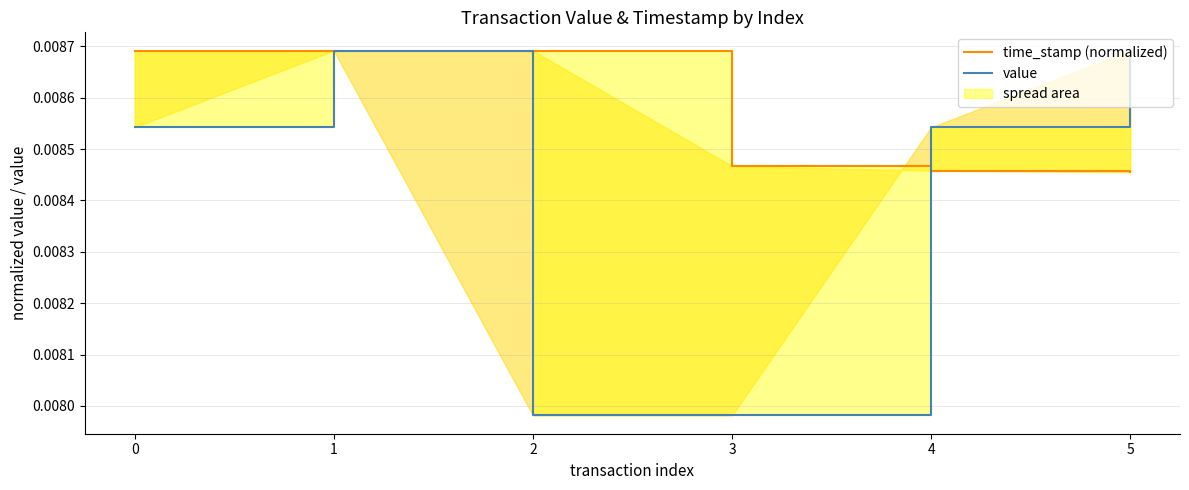

How many times do time_stamp (normalized) and value cross each other?

3